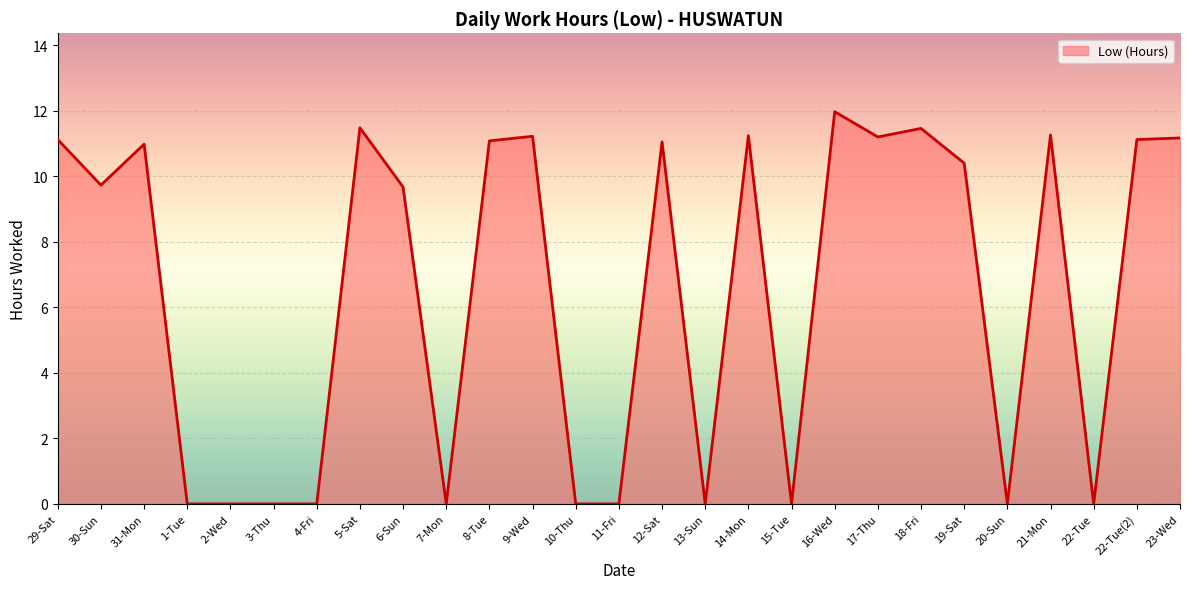

How many values are below 10?

13